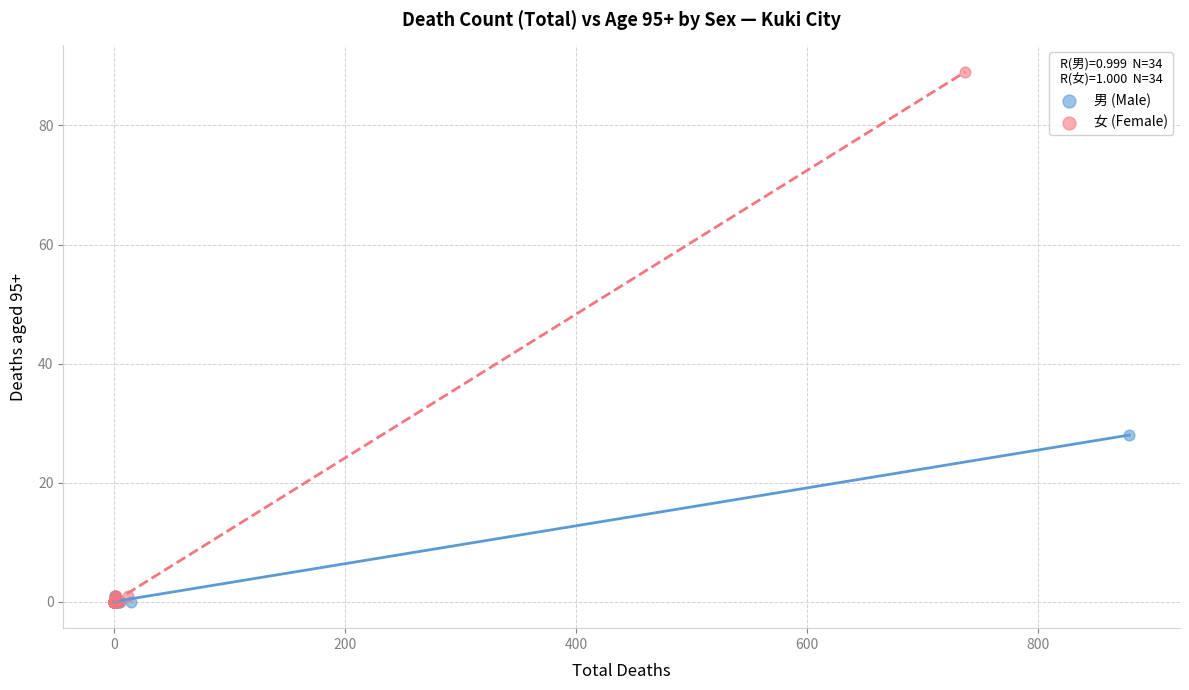

Which series has the widest spread of Y values?

女 (Female)